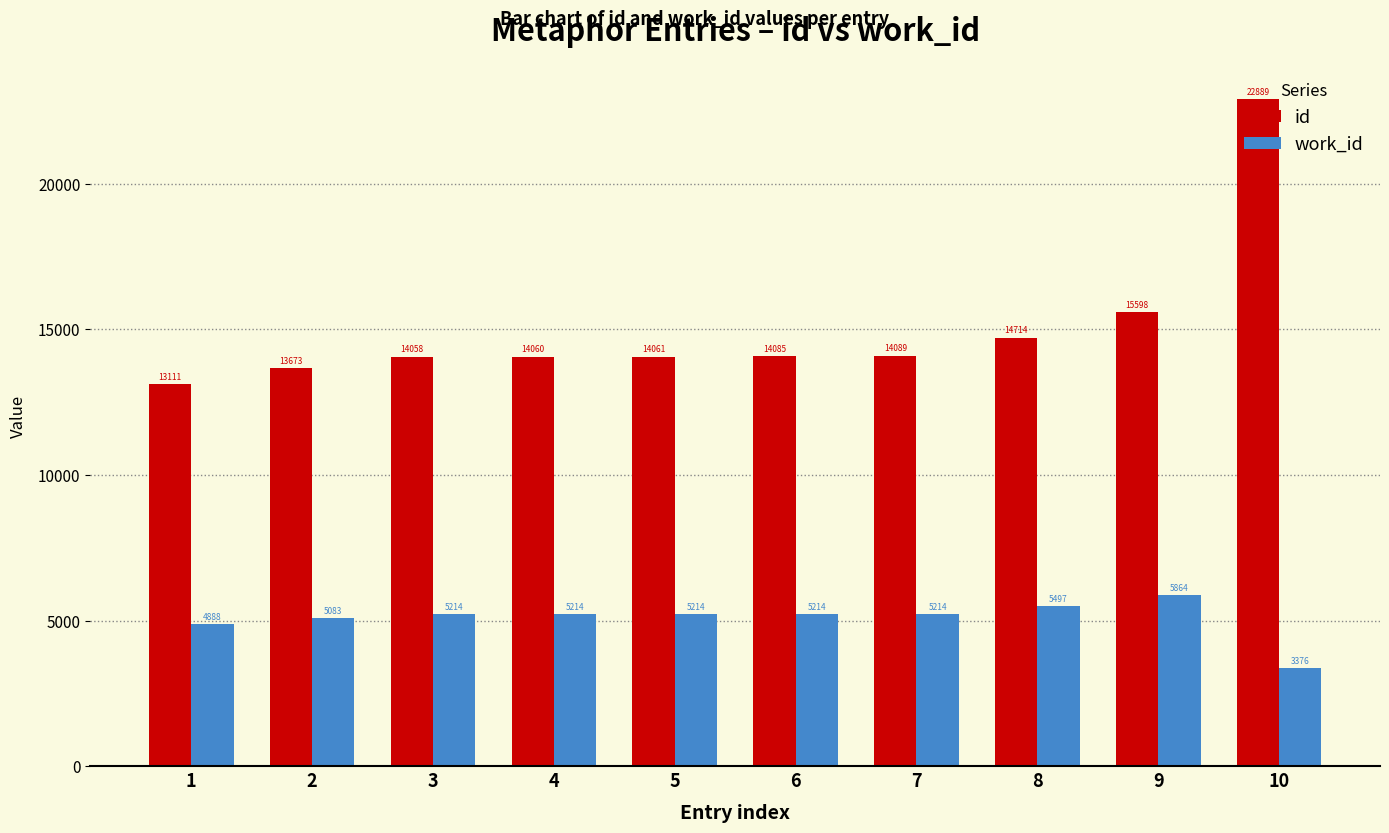

What is the average value of the work_id series?

5078